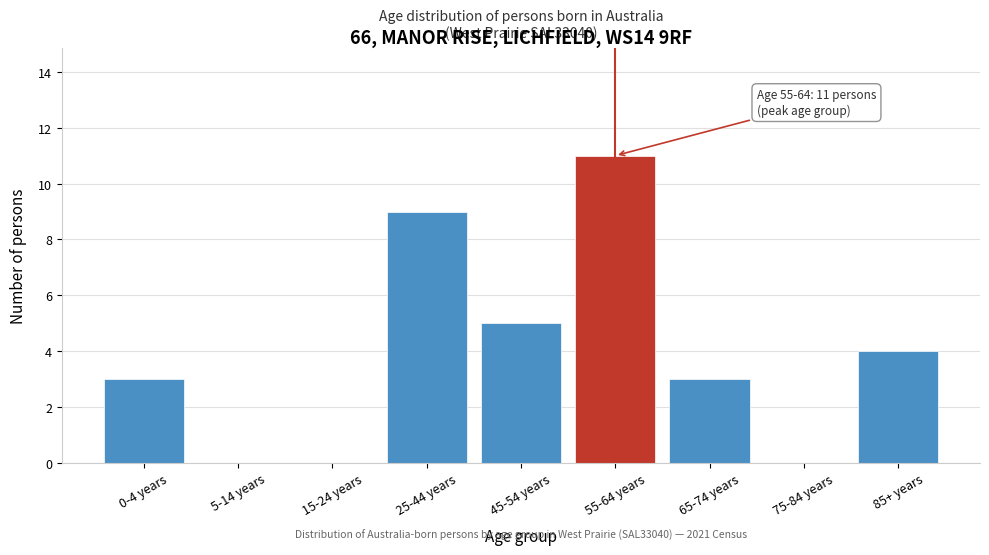

Reading left to right, transcribe all the data shown in this chart.

0-4 years=3	5-14 years=0	15-24 years=0	25-44 years=9	45-54 years=5	55-64 years=11	65-74 years=3	75-84 years=0	85+ years=4